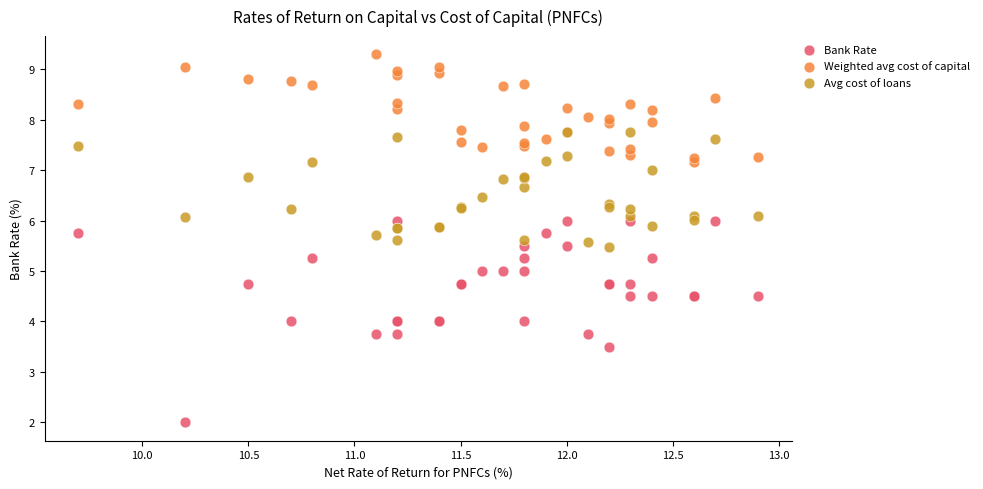

Which series reaches the minimum Y coordinate?

Bank Rate